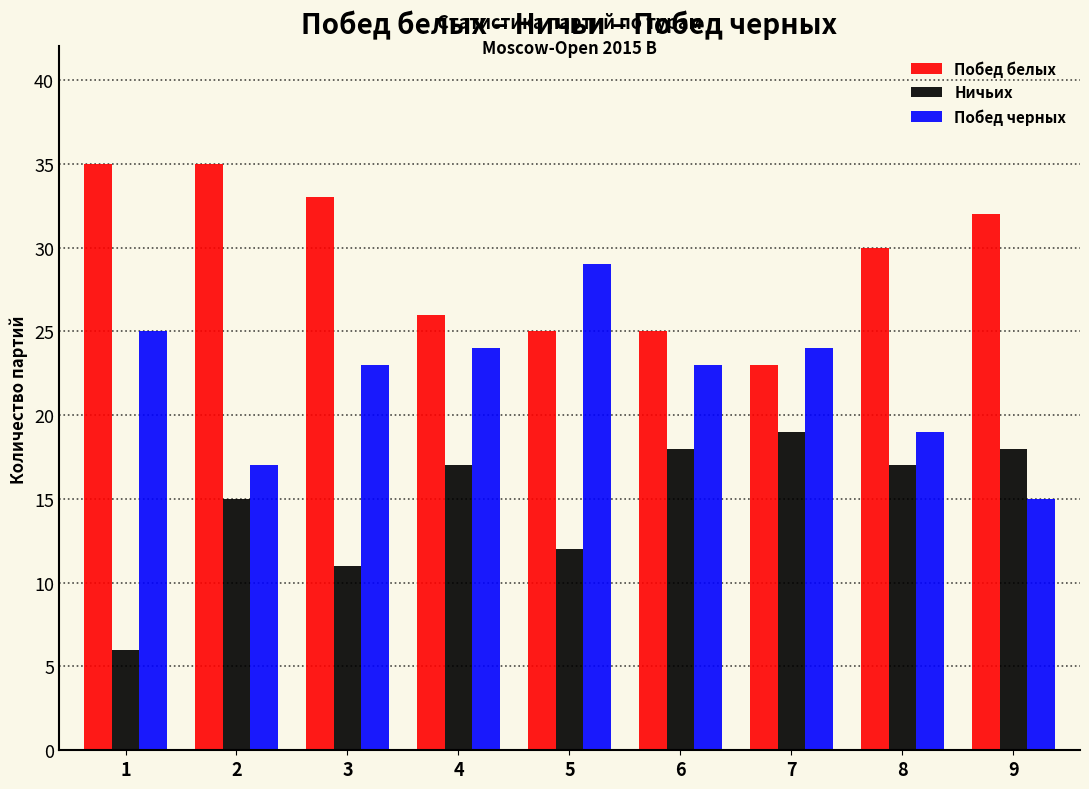

Reading left to right, list all the values displayed in this chart.

Побед белых: 35	35	33	26	25	25	23	30	32
Ничьих: 6	15	11	17	12	18	19	17	18
Побед черных: 25	17	23	24	29	23	24	19	15